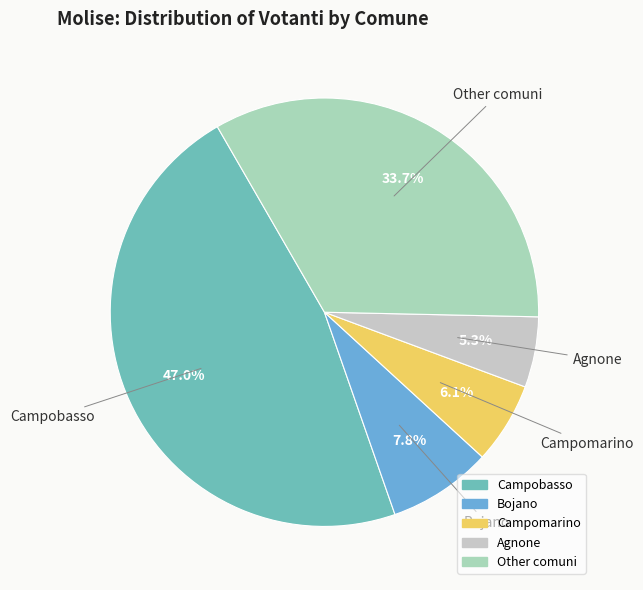

How many segments does this pie chart have?

5